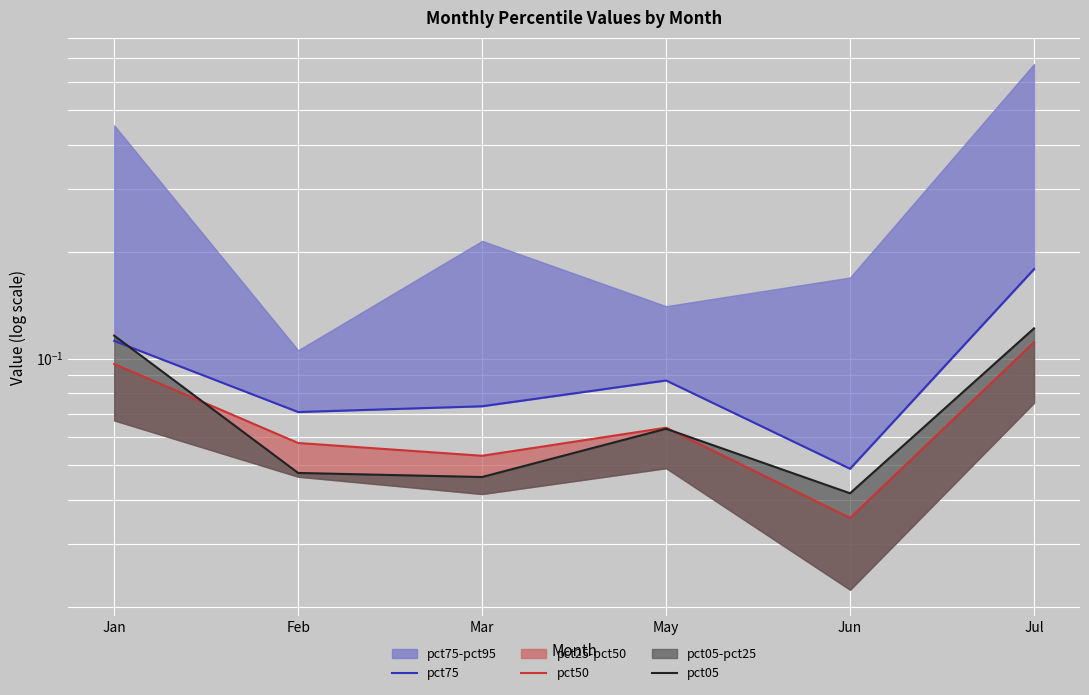

Is the value of pct50 at Jul greater than the value of pct05 at Jan?

No